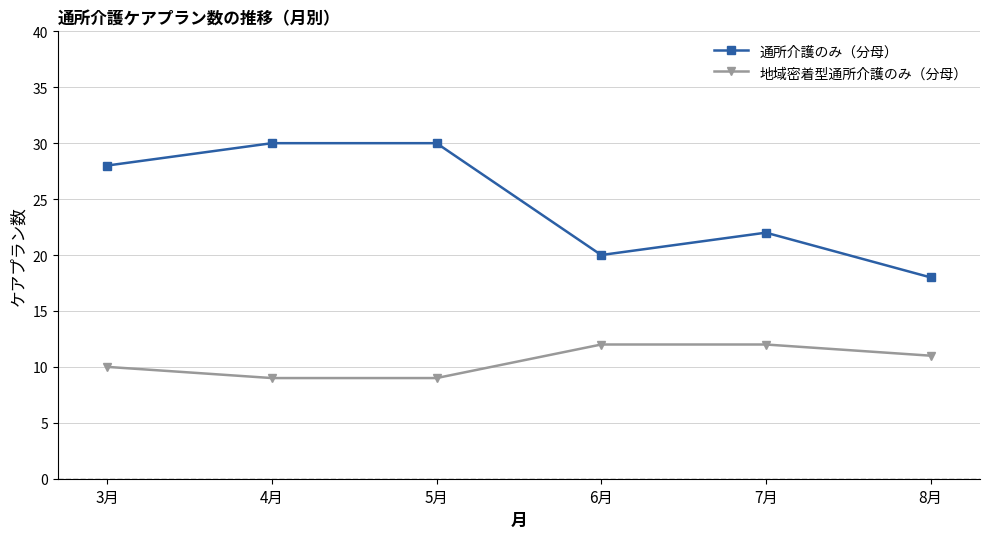

Which series has the widest spread of values?

通所介護のみ（分母）